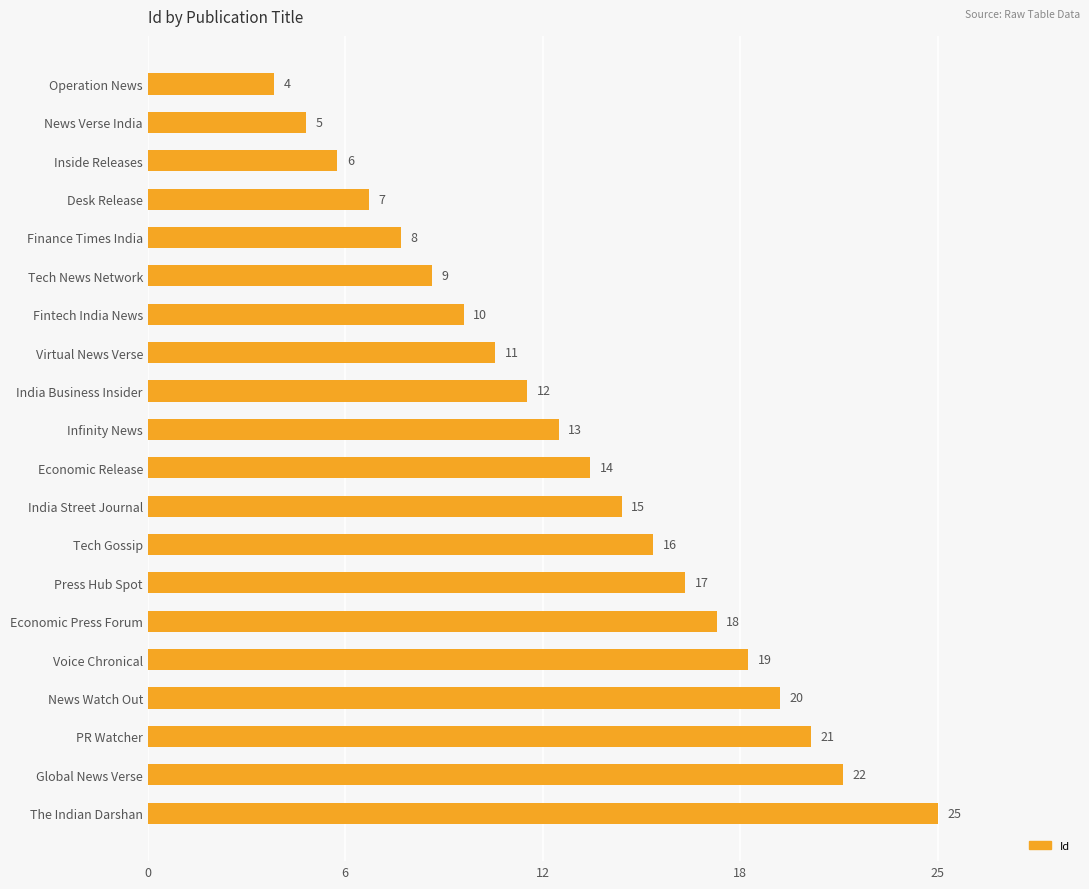

Are the bars horizontal?

Yes